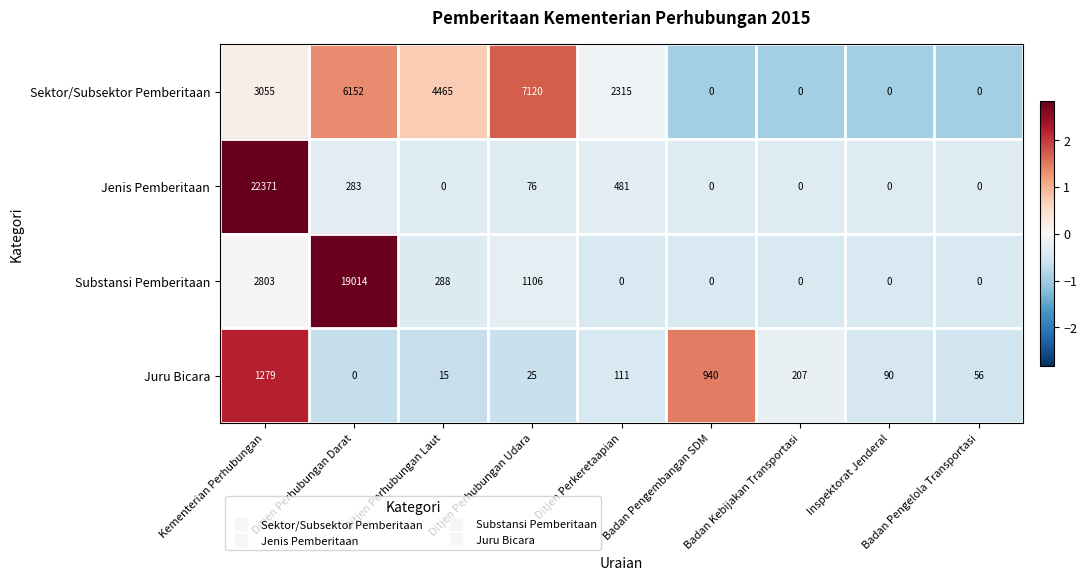

Rank the series by their maximum value, from highest to lowest.

Jenis Pemberitaan, Substansi Pemberitaan, Sektor/Subsektor Pemberitaan, Juru Bicara